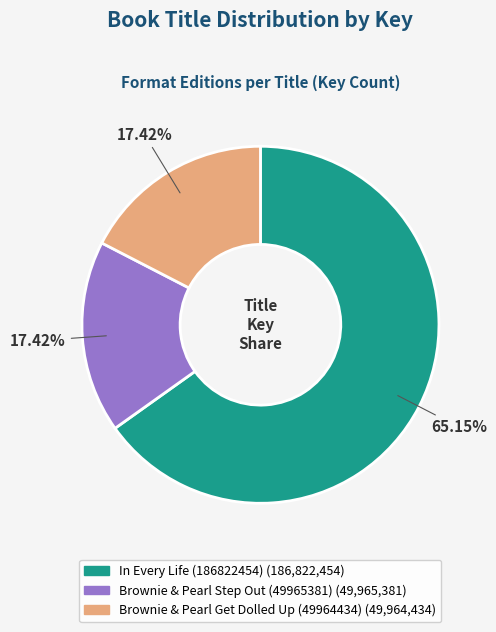

Combined, what portion of the pie is Brownie & Pearl Get Dolled Up (49964434) and Brownie & Pearl Step Out (49965381)?

34.8%